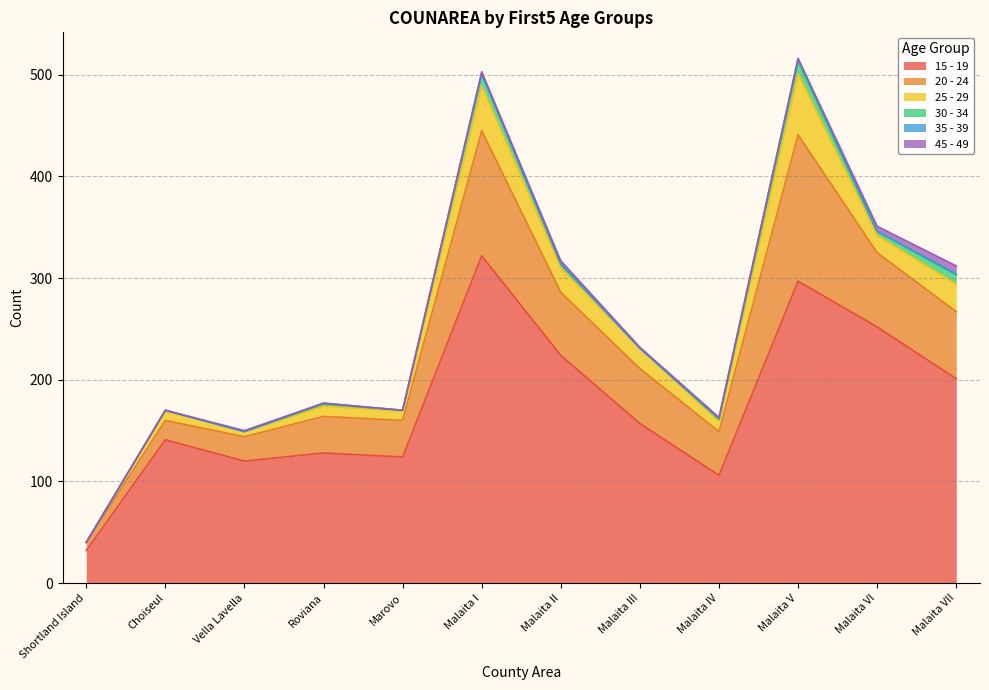

True or false: 25 - 29 has more than 2 points higher than both neighbors.

True